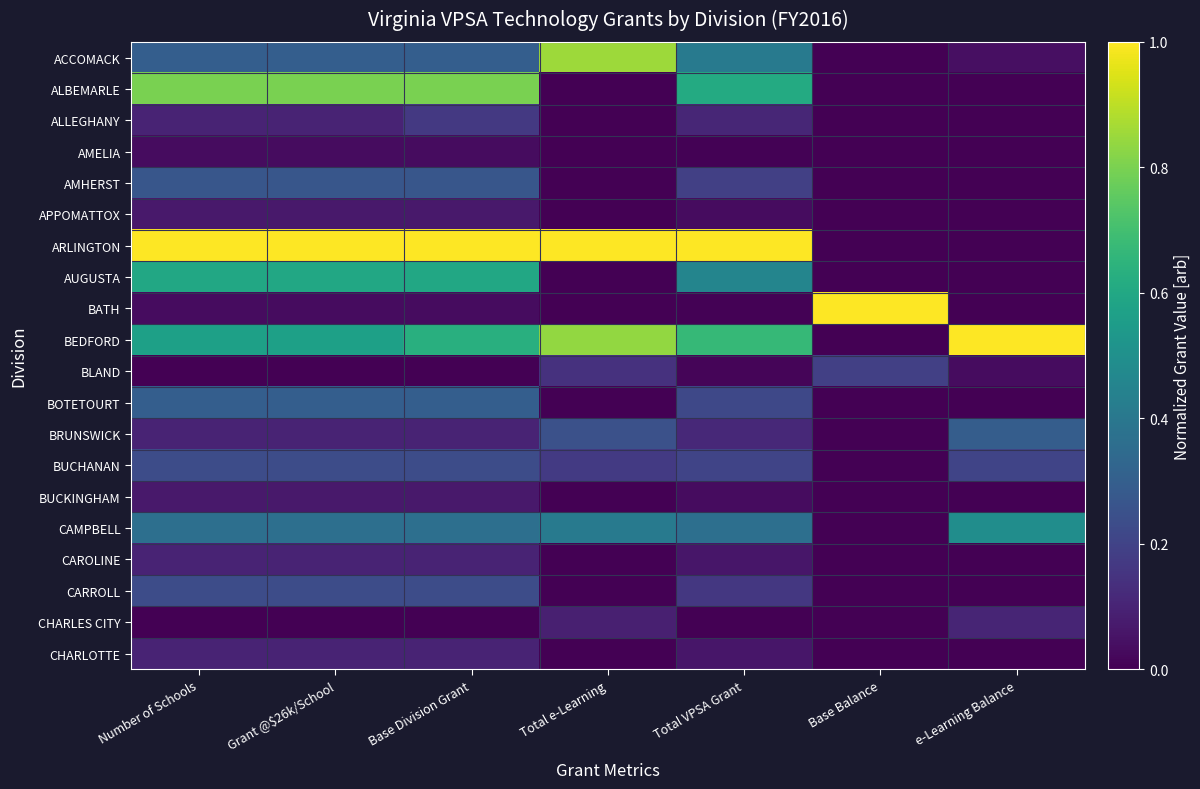

How many series are shown in this chart?

20